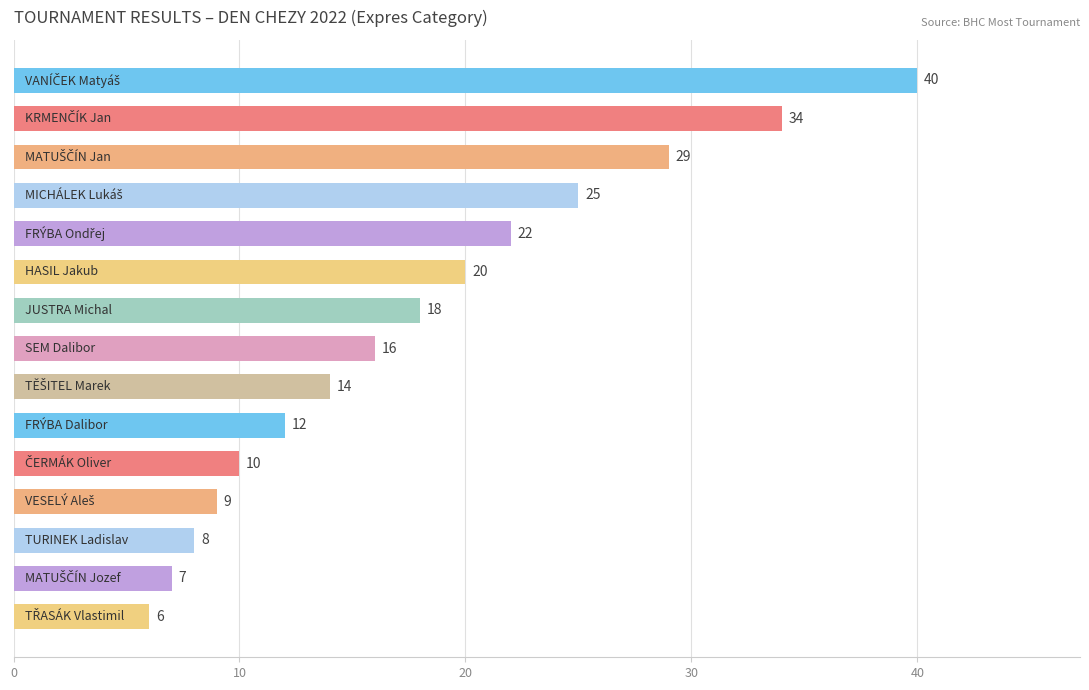

Count the number of data series in this chart.

1